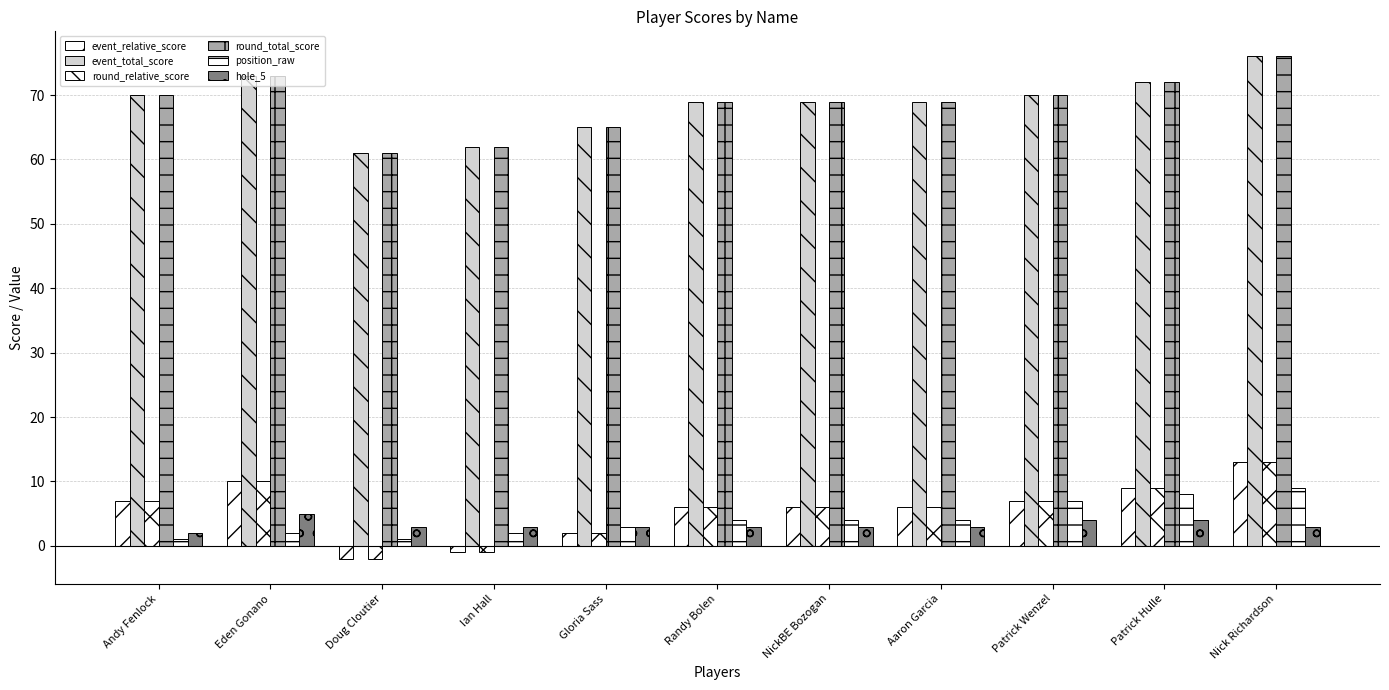

What is the difference between the position_raw values at Patrick Wenzel and Andy Fenlock?

6